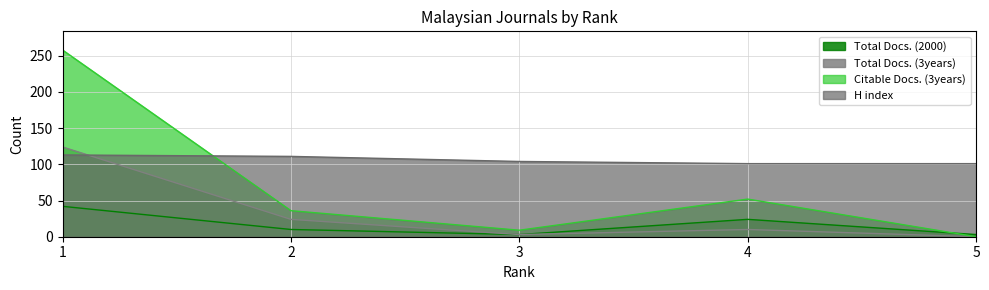

Which series has the widest spread of values?

Citable Docs. (3years)